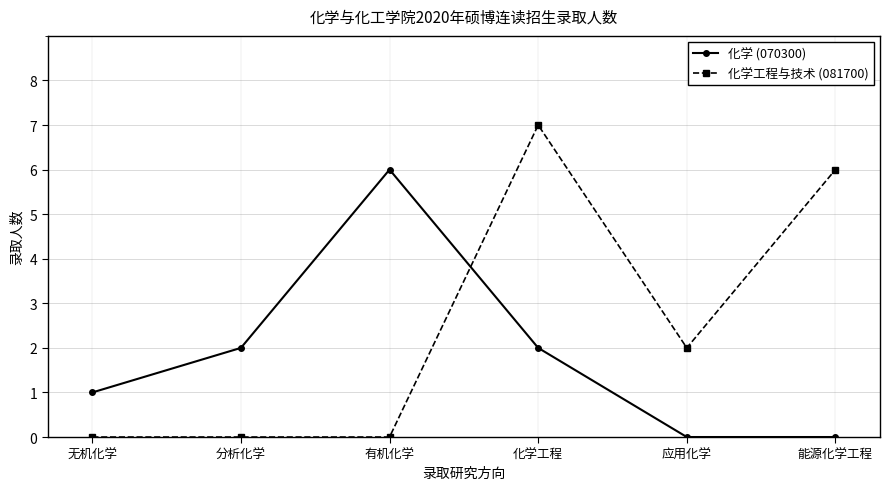

How many data points in 化学工程与技术 (081700) are less than 2?

3